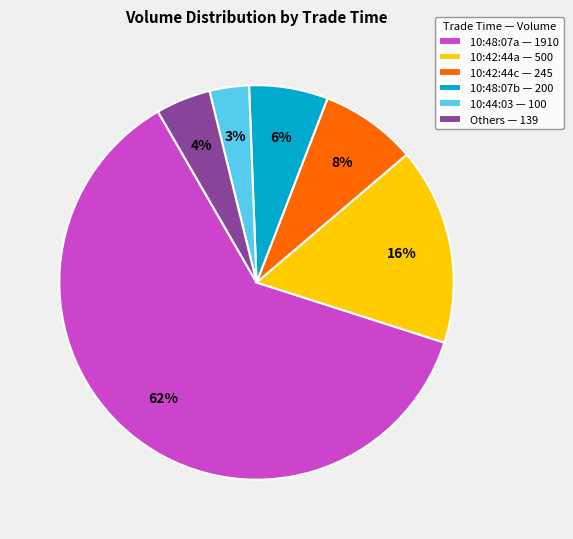

To the nearest percent, what is the difference between the 10:44:03 — 100 and 10:42:44a — 500 slice percentages?

13%